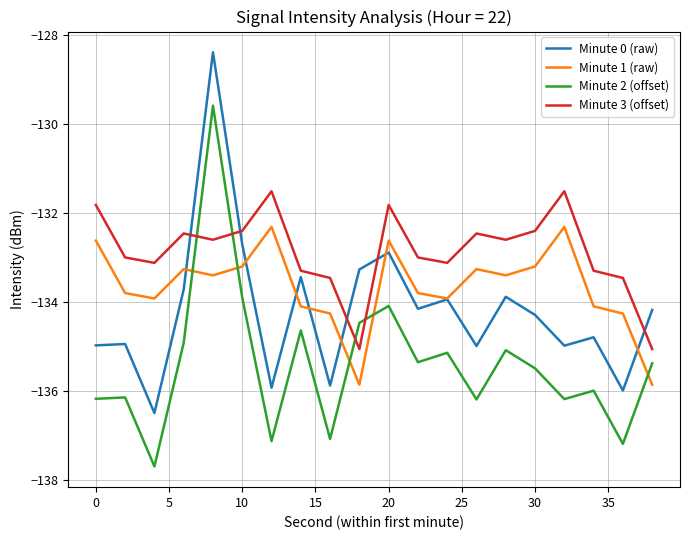

List the series in order of their overall mean, highest first.

Minute 3 (offset), Minute 1 (raw), Minute 0 (raw), Minute 2 (offset)